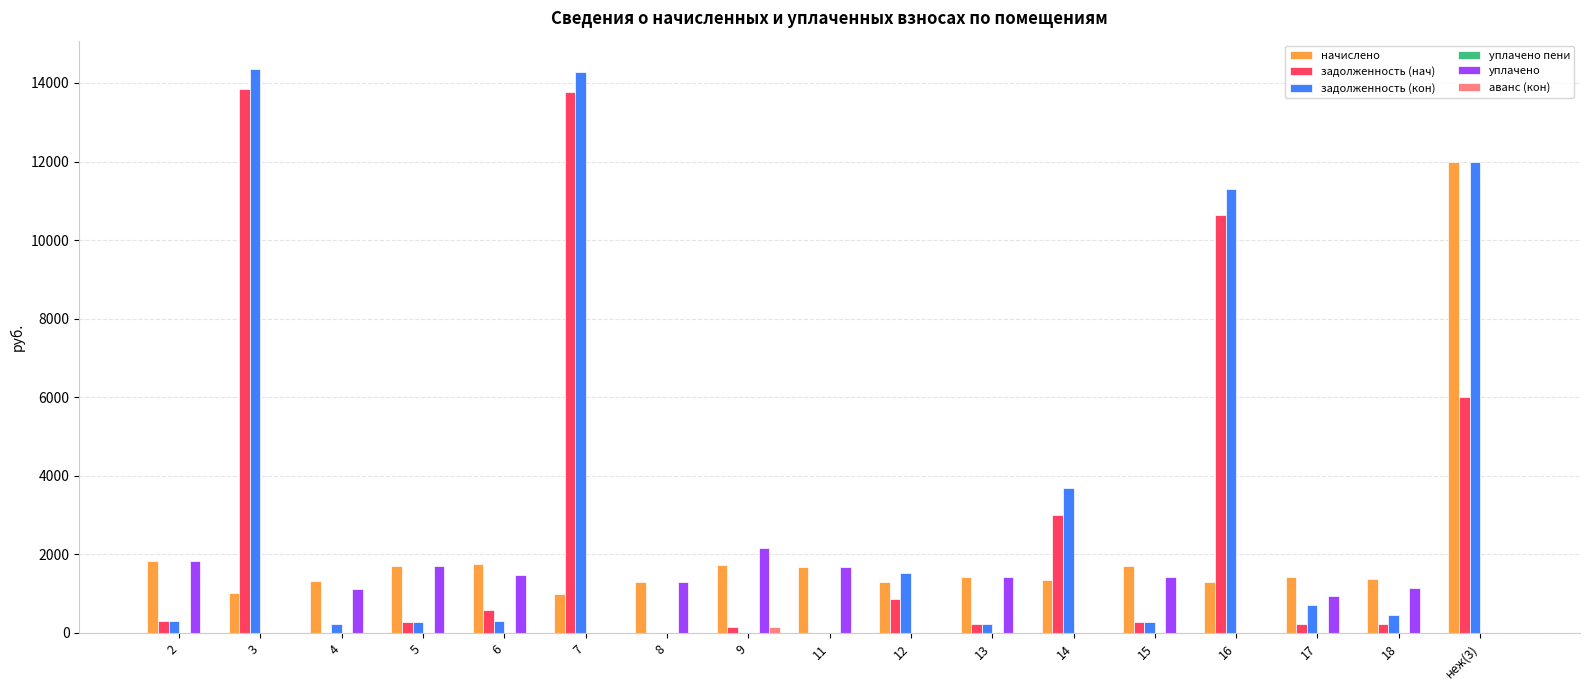

What is the maximum value for задолженность (кон)?

14359.5